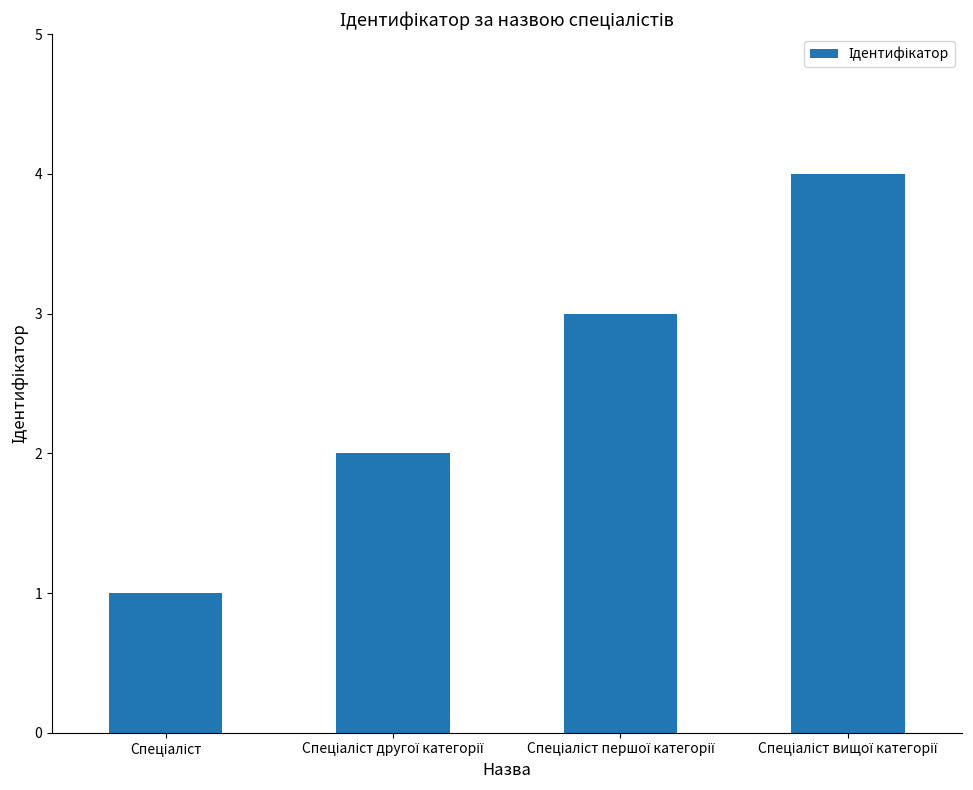

How many bars are there in total?

4